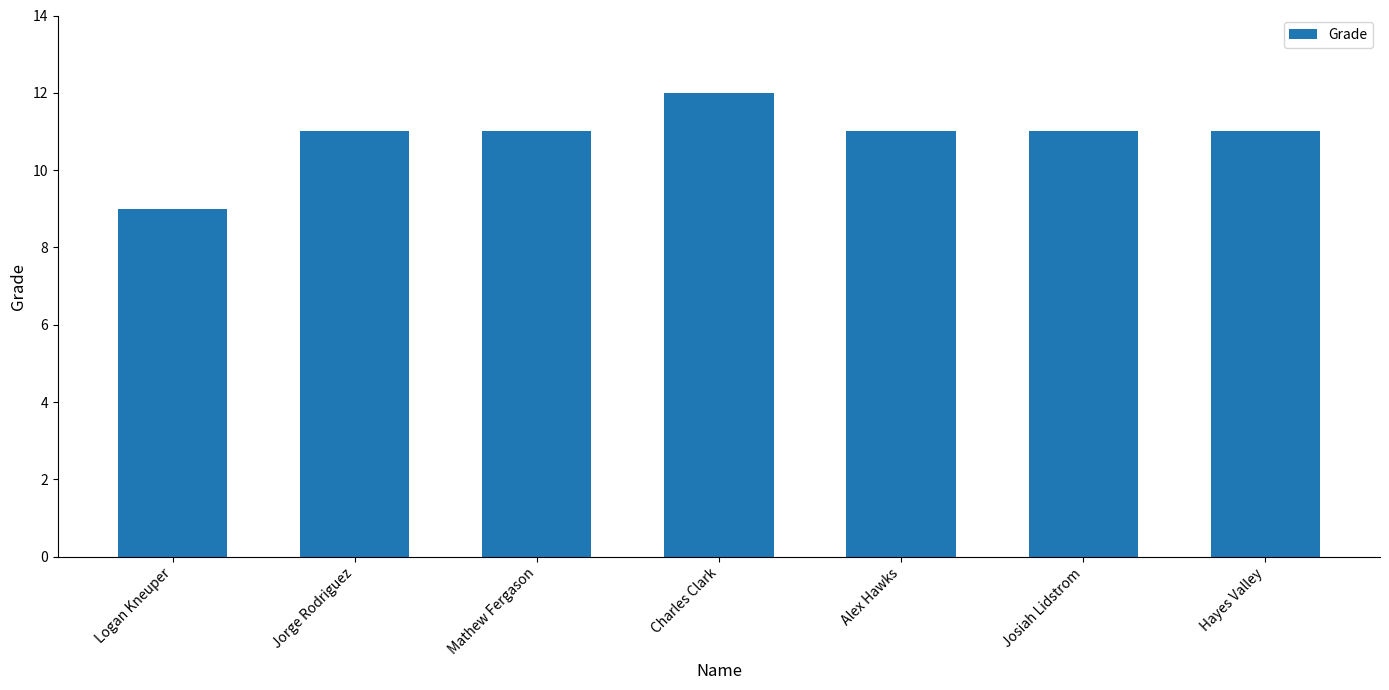

The value at Charles Clark is 12. True or false?

True